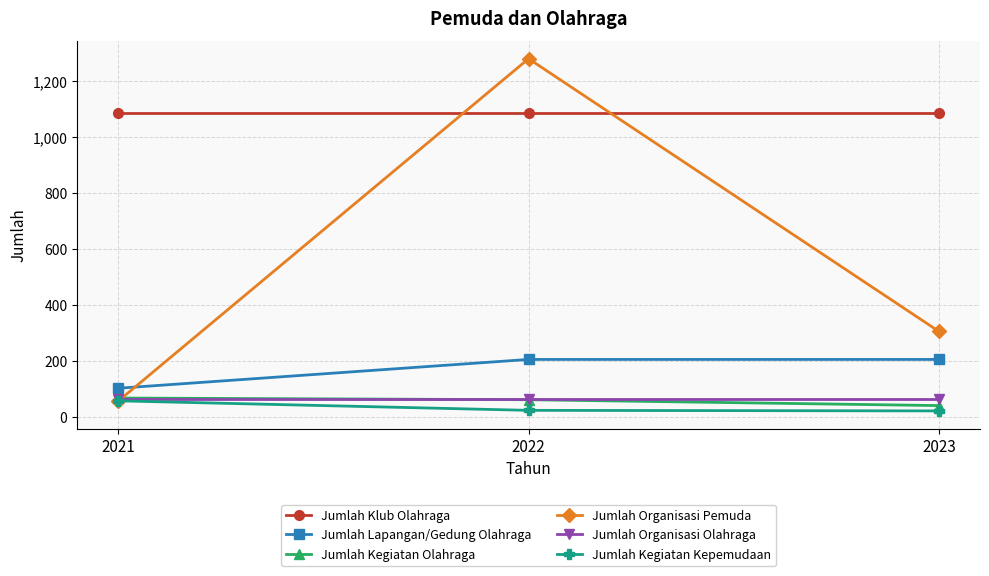

What is the value of the Jumlah Organisasi Olahraga point at the 1st from the left?

63